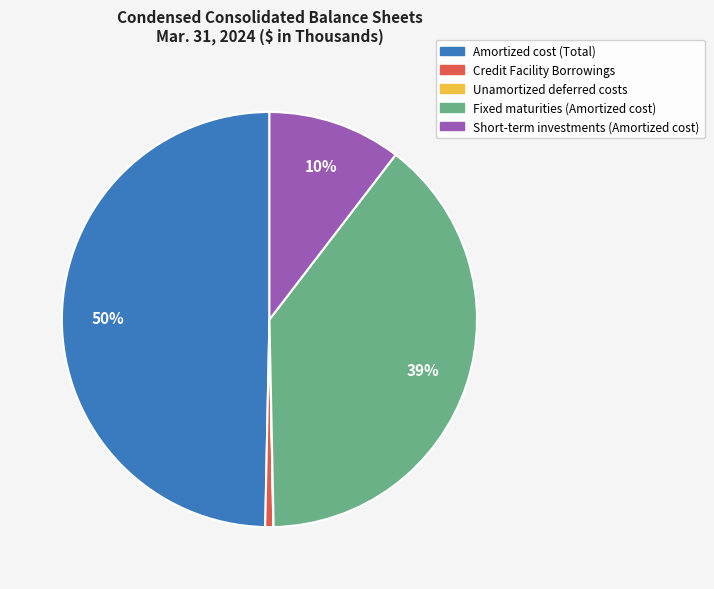

Do Credit Facility Borrowings and Short-term investments (Amortized cost) together represent more than half of the pie?

No